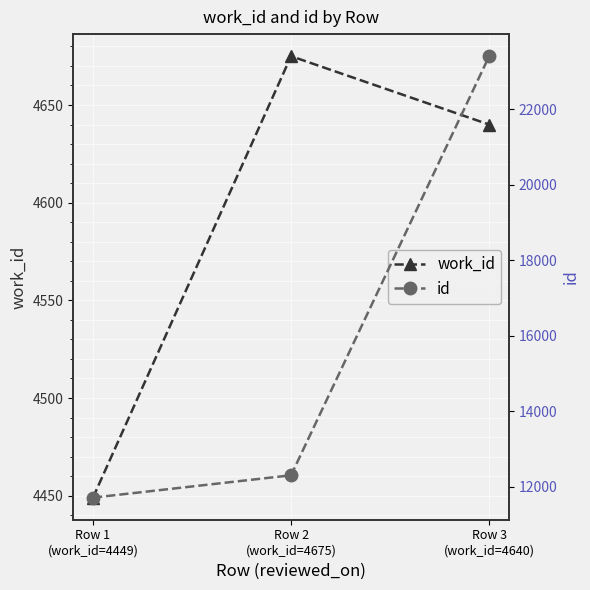

What is the difference between the maximum and minimum values in the work_id series?

226